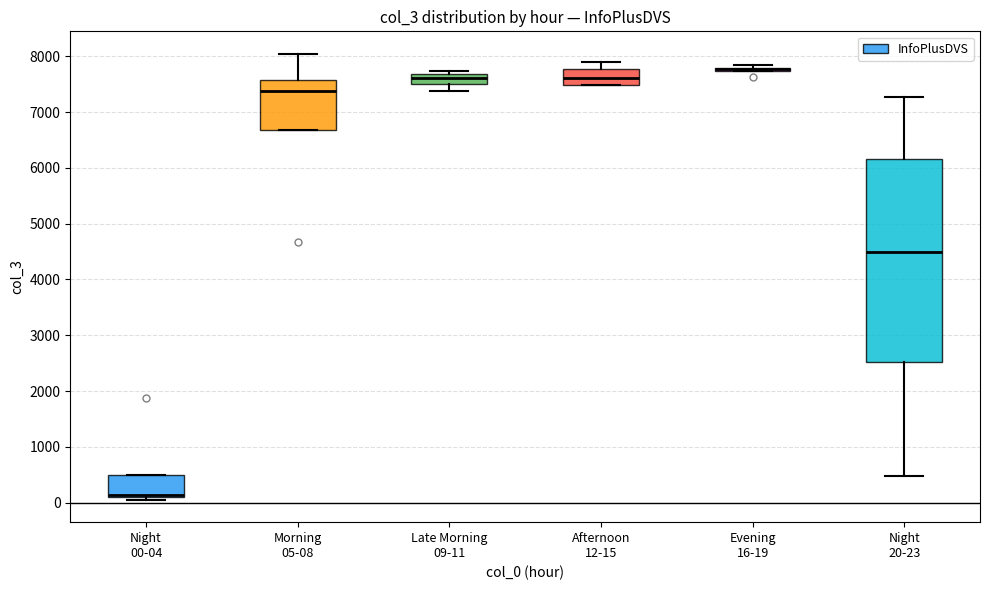

Where is the upper edge of the box for Night 00-04 on the y-axis? The values are not printed on the chart, so give them approximately, as read against the axis.

500